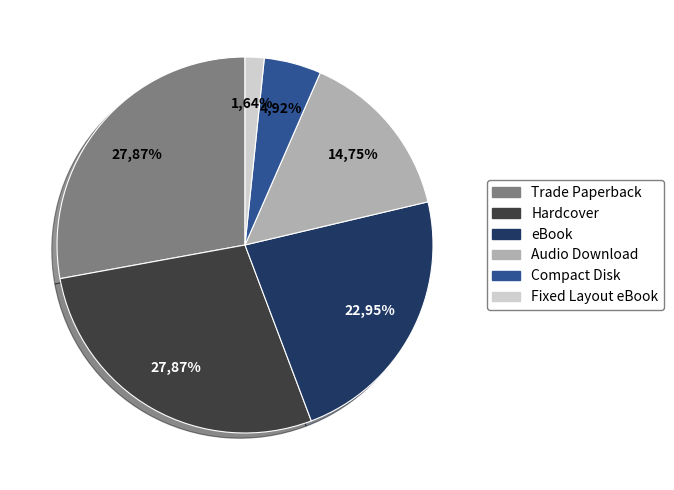

To the nearest percent, what is the difference between the largest and smallest slice percentages?

26%